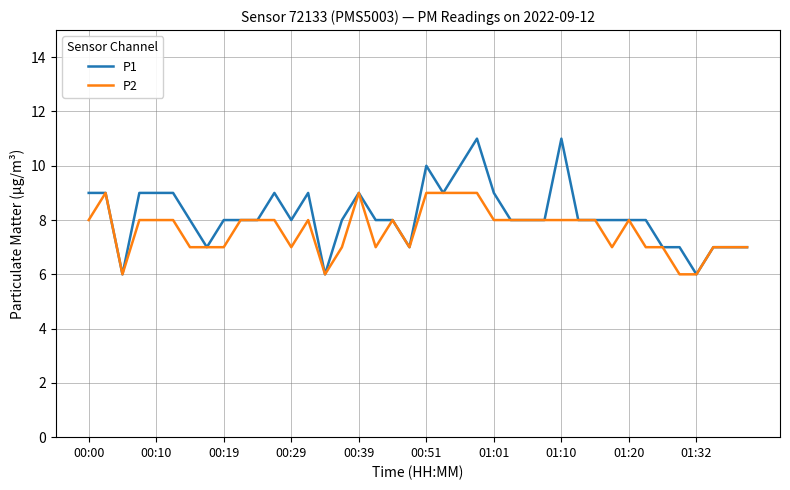

List the series in order of their peak value, lowest first.

P2, P1